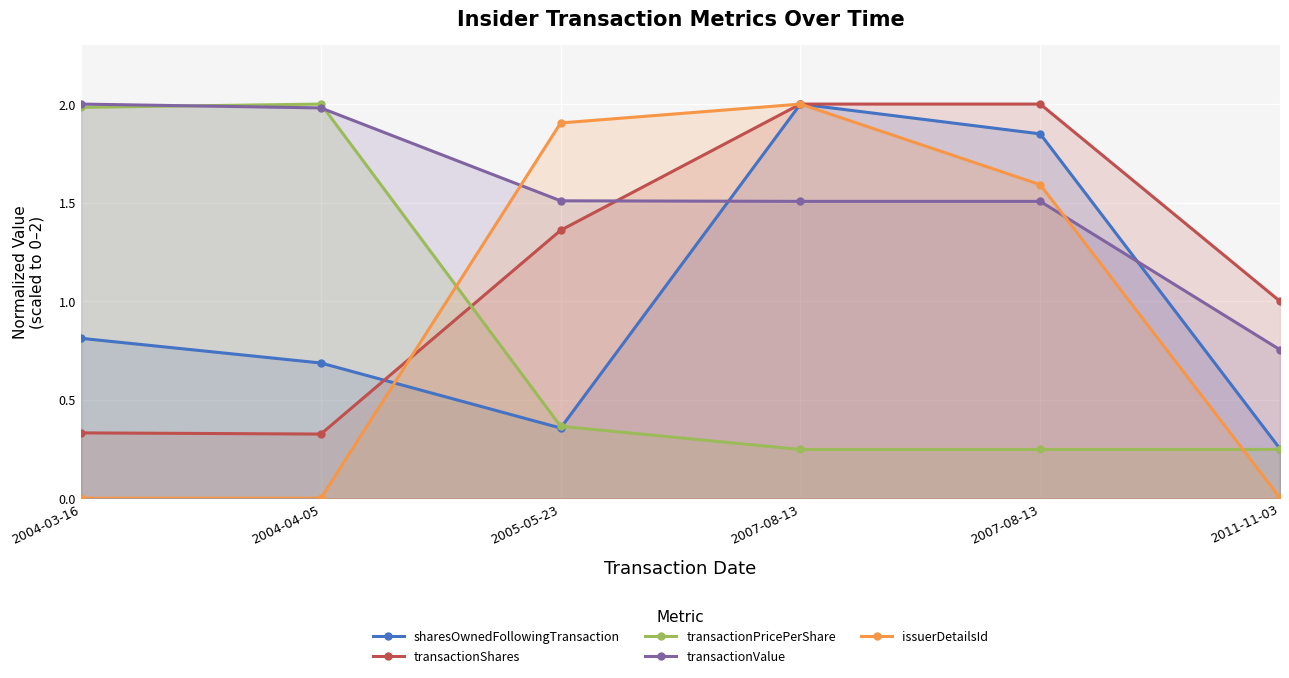

What is the difference between the maximum and minimum values in the issuerDetailsId series?

2.0